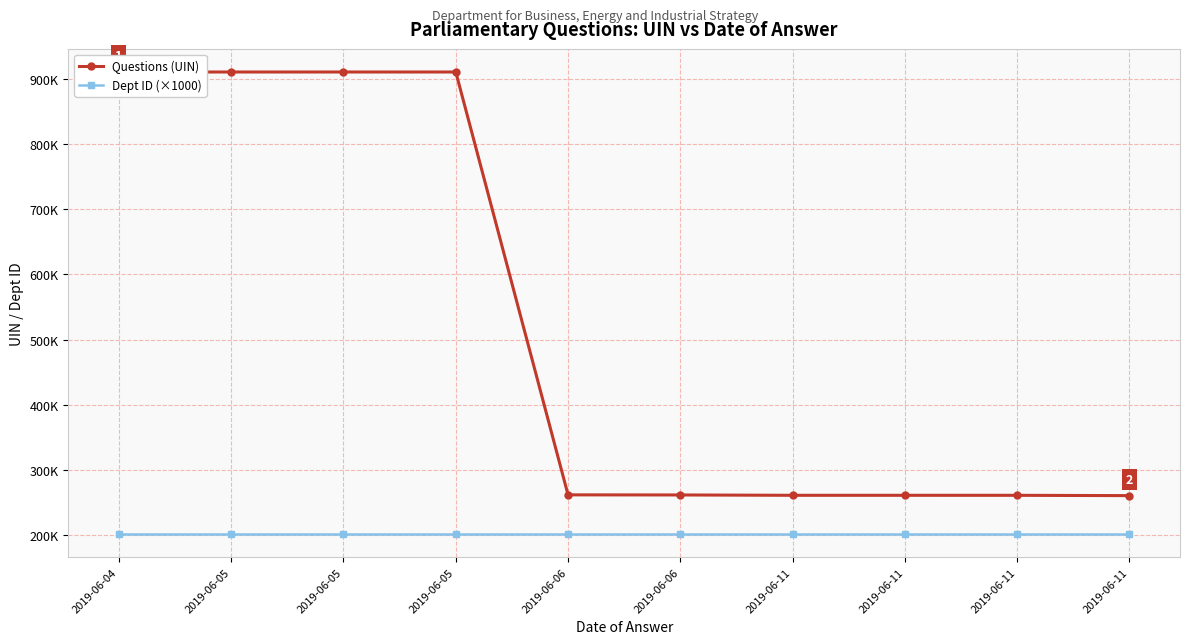

What are all the series names shown in the legend?

Questions (UIN), Dept ID (×1000)